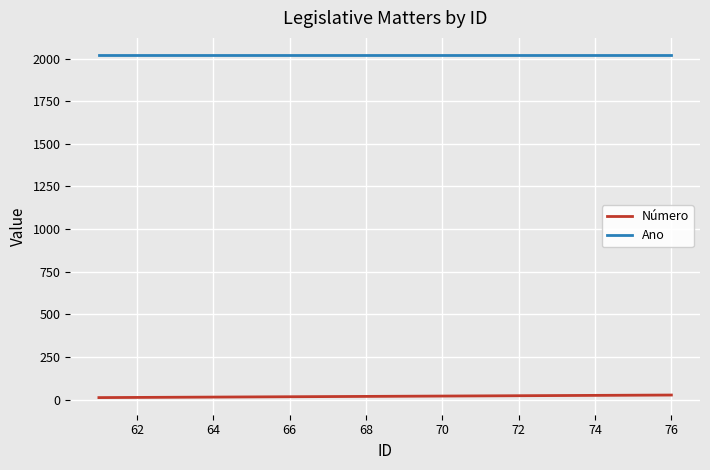

True or false: Ano and Número cross at least once.

False